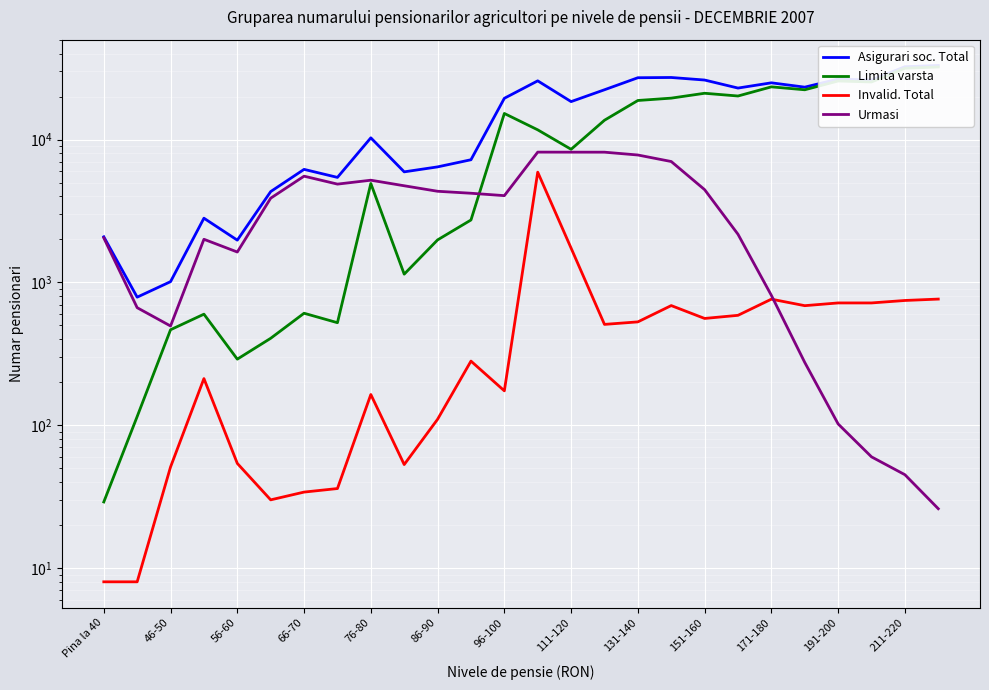

How many intersections are there between Limita varsta and Urmasi?

1